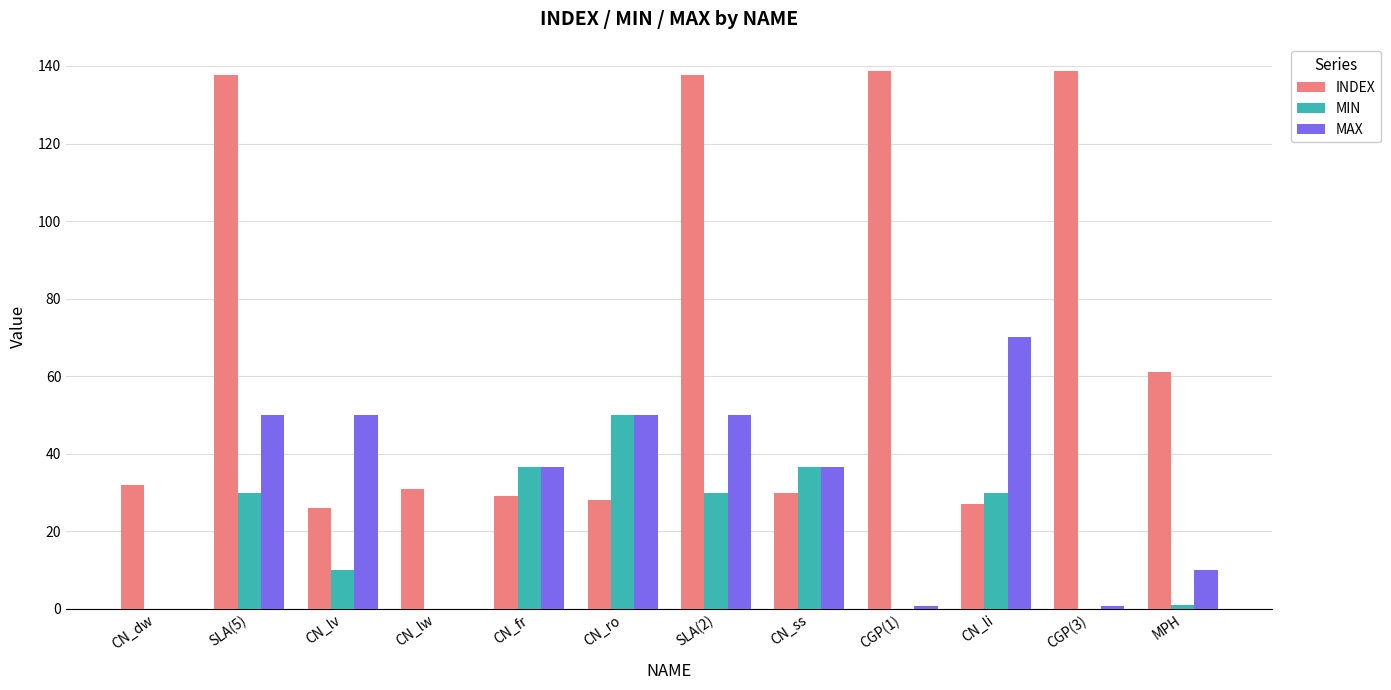

Between CN_ro and MPH, which series saw the biggest shift?

MIN